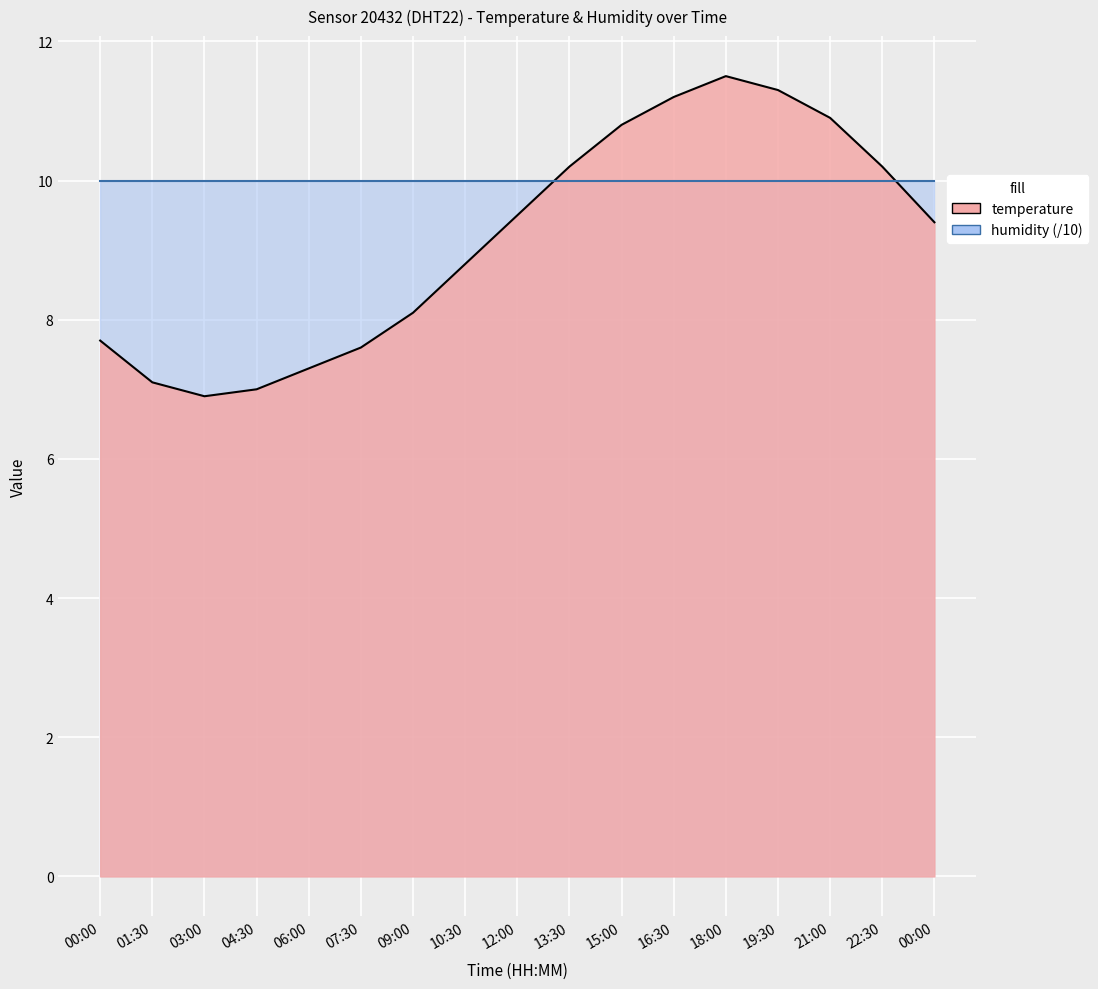

The chart shows a value of 7.1 at 01:30. True or false?

True